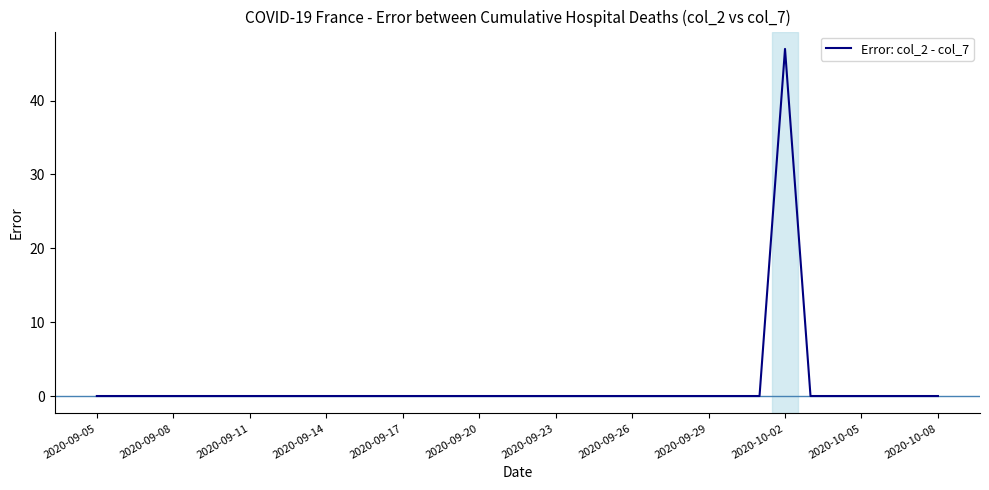

What is the change in value from 2020-09-17 to 2020-10-02?

+47